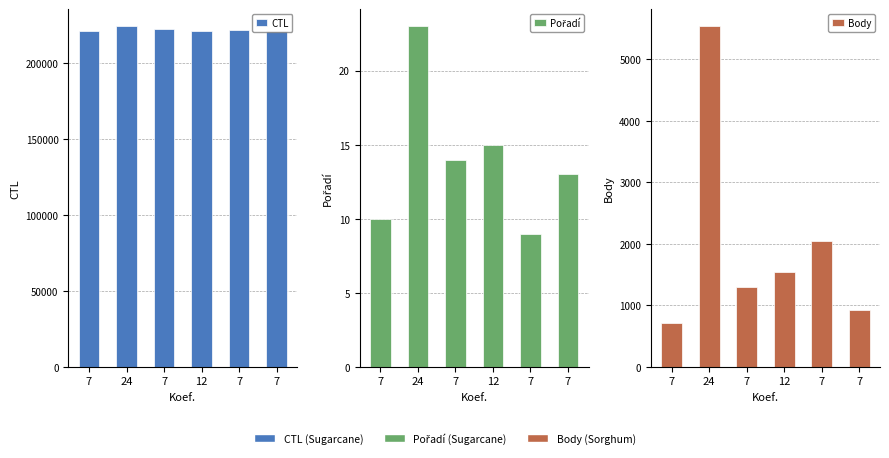

Does the chart contain stacked bars?

No